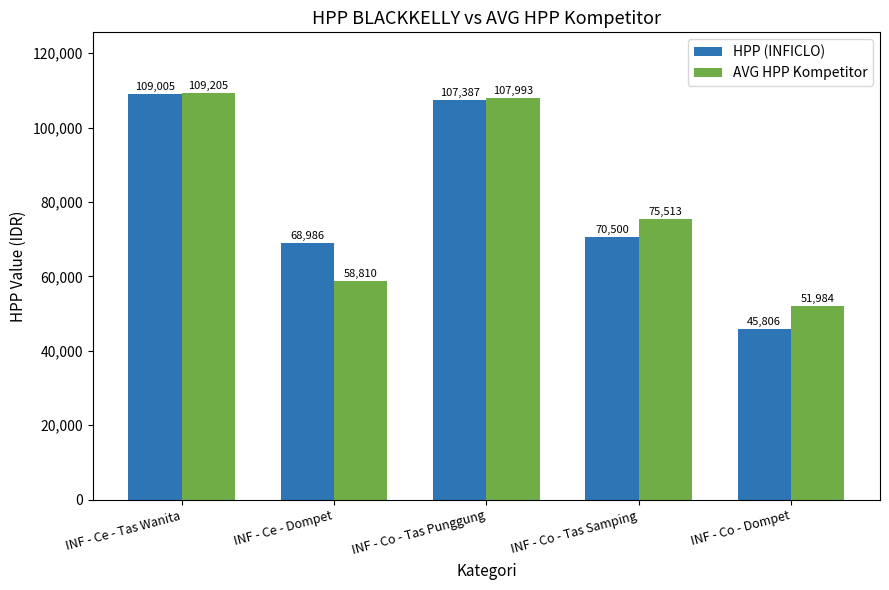

What are all the series names shown in the legend?

HPP (INFICLO), AVG HPP Kompetitor